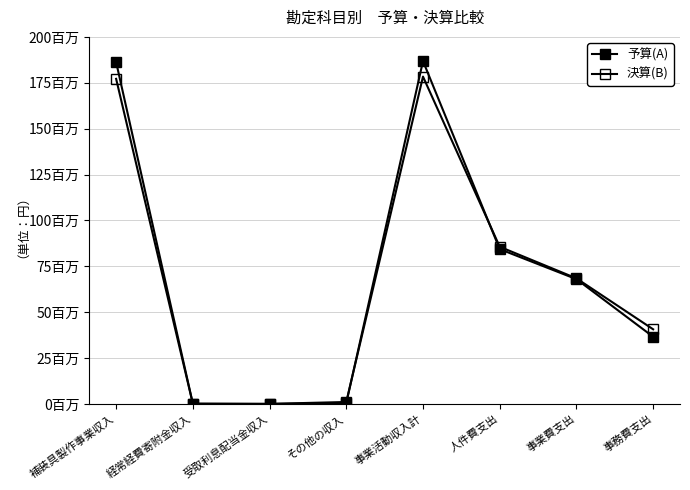

Does the chart have visible grid lines?

Yes